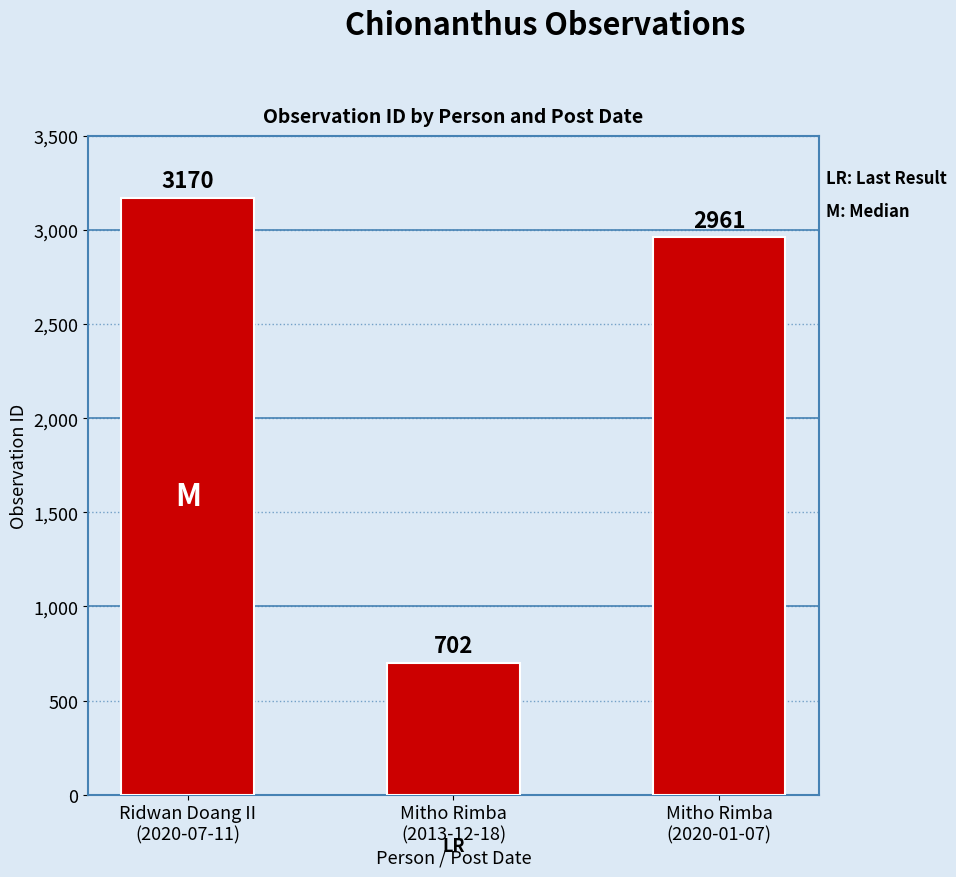

Rank the categories by value from highest to lowest.

Ridwan Doang II
(2020-07-11), Mitho Rimba
(2020-01-07), Mitho Rimba
(2013-12-18)